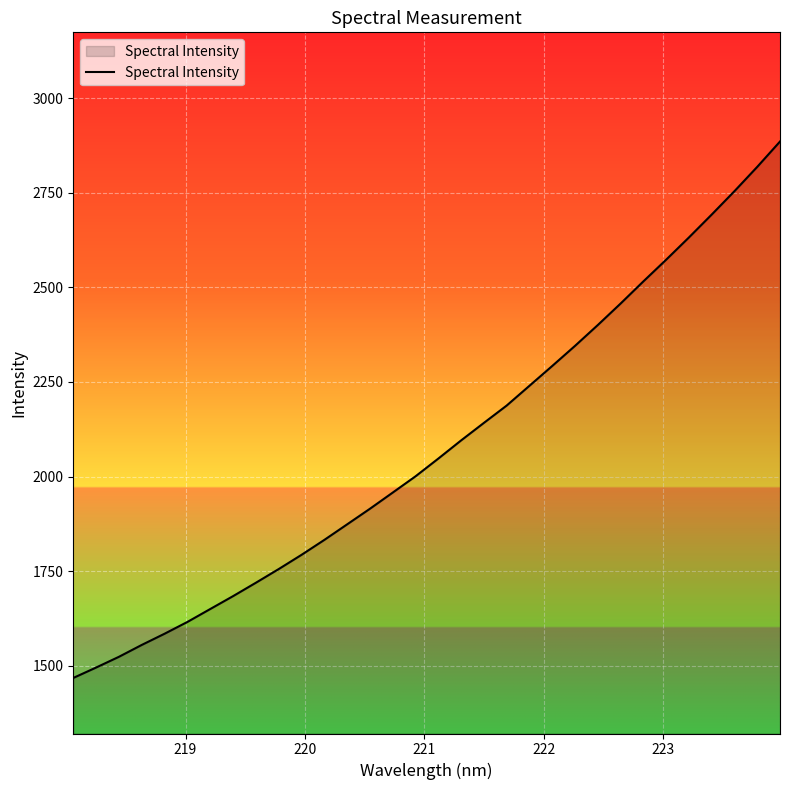

What is the minimum value shown in the chart?

1467.8